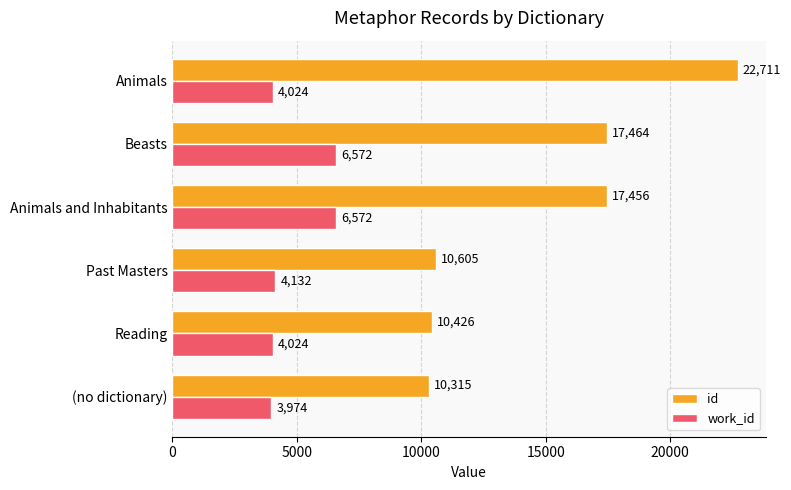

How many distinct data groups are displayed?

2